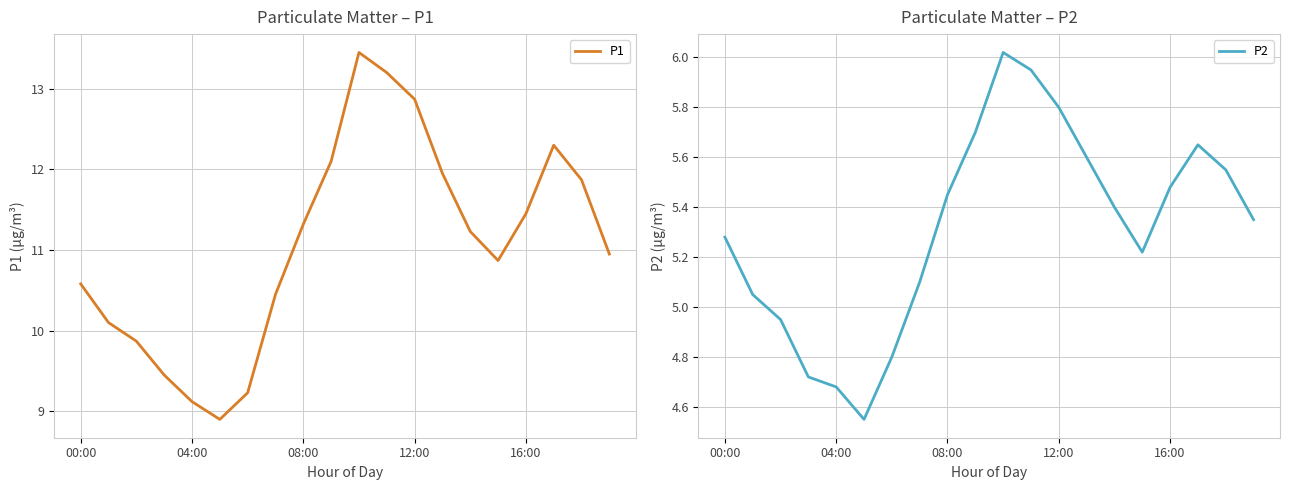

The P2 series shows 8.4 at 6. True or false?

False